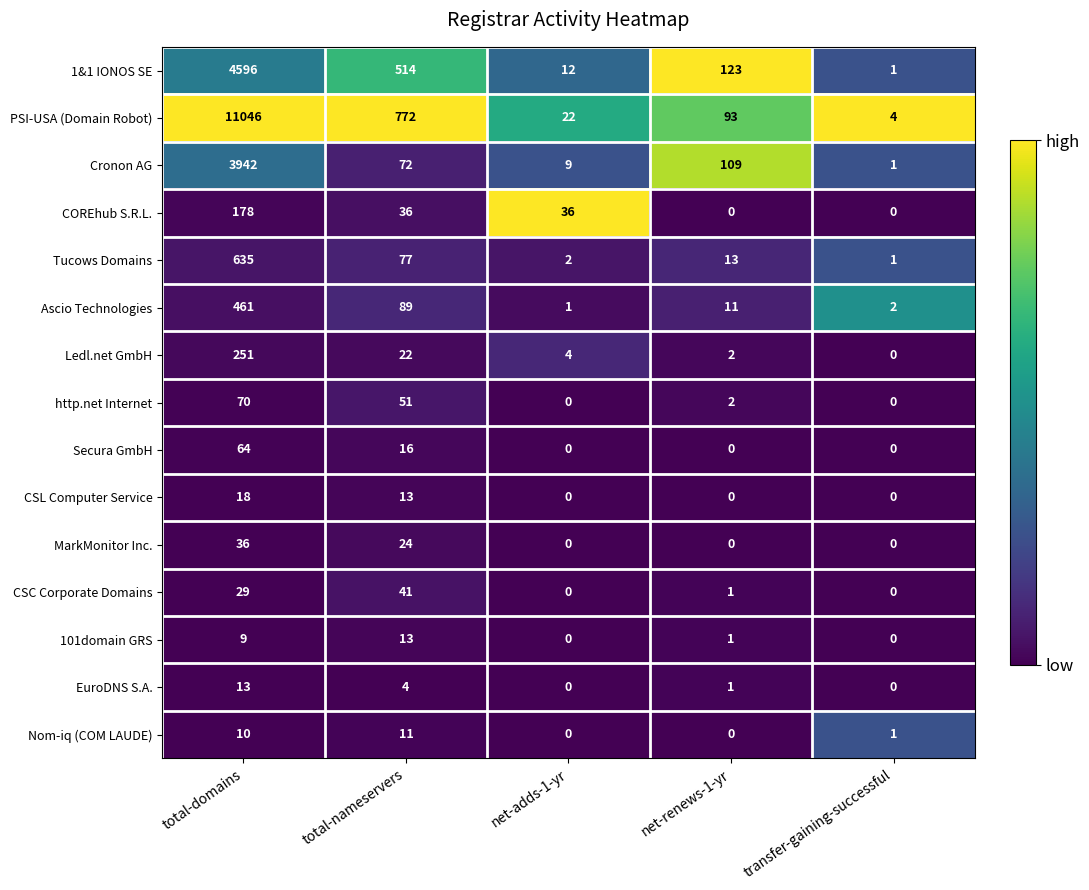

Is it true that COREhub S.R.L. equals 178 at total-domains?

True